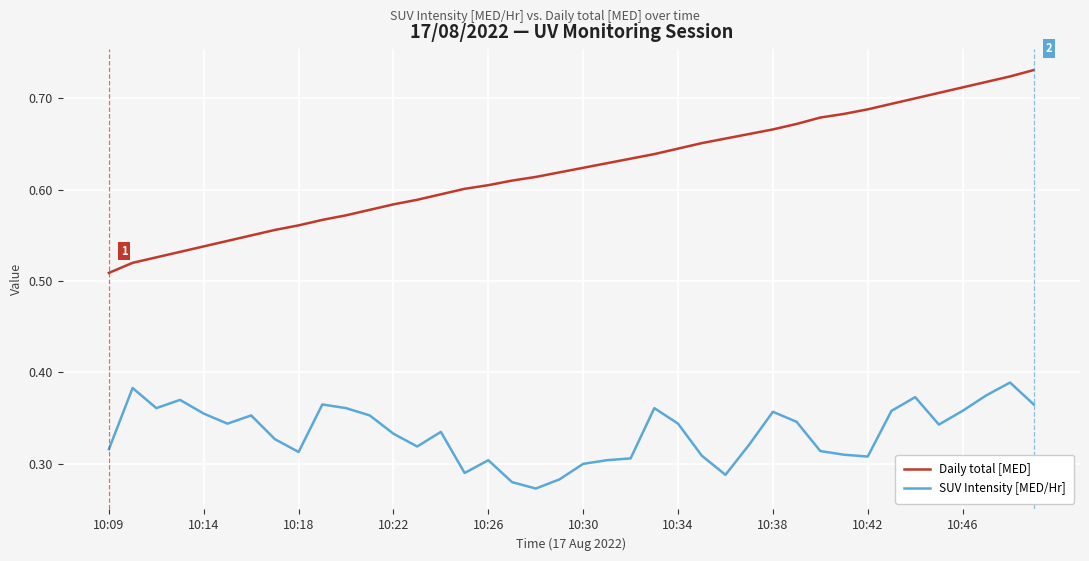

List the series in order of their overall mean, highest first.

Daily total [MED], SUV Intensity [MED/Hr]